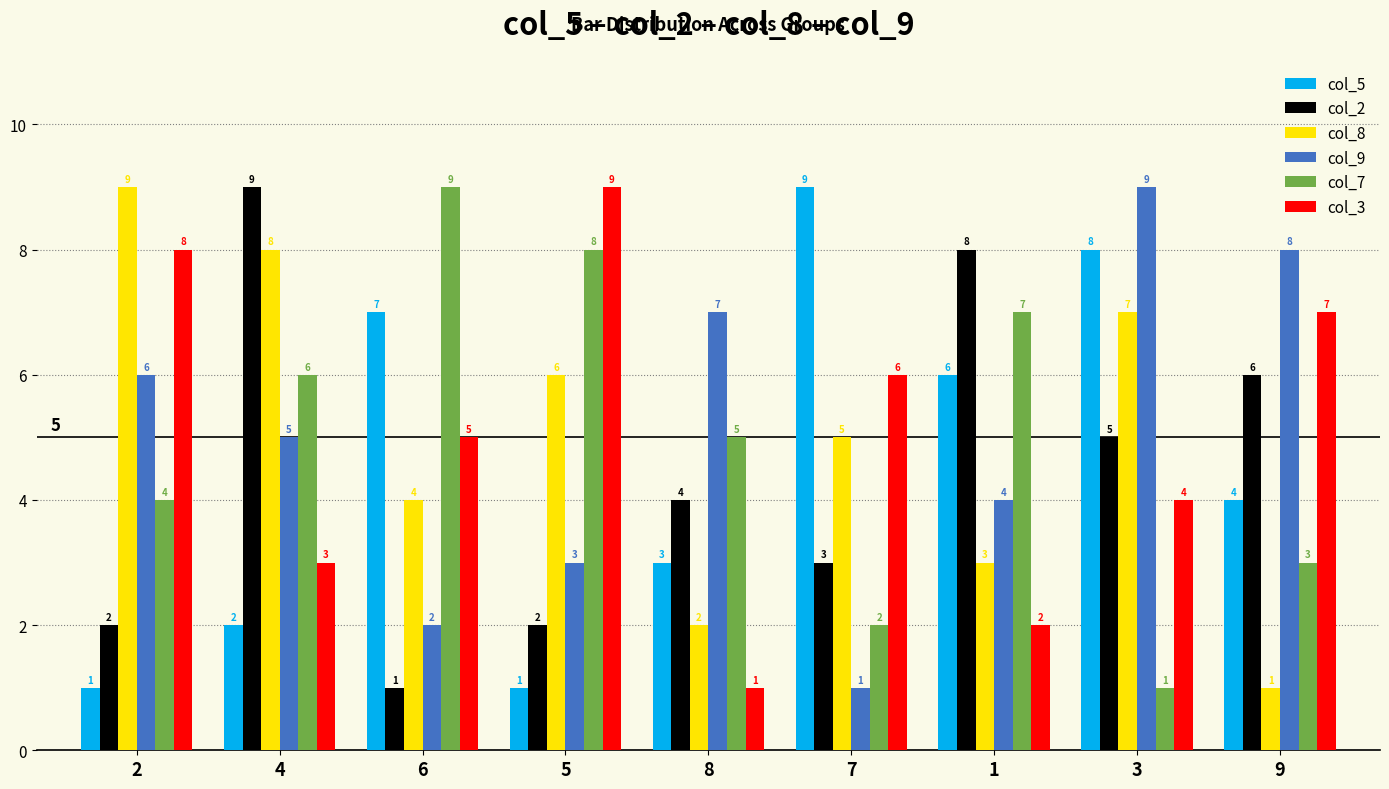

Are the bars horizontal?

No